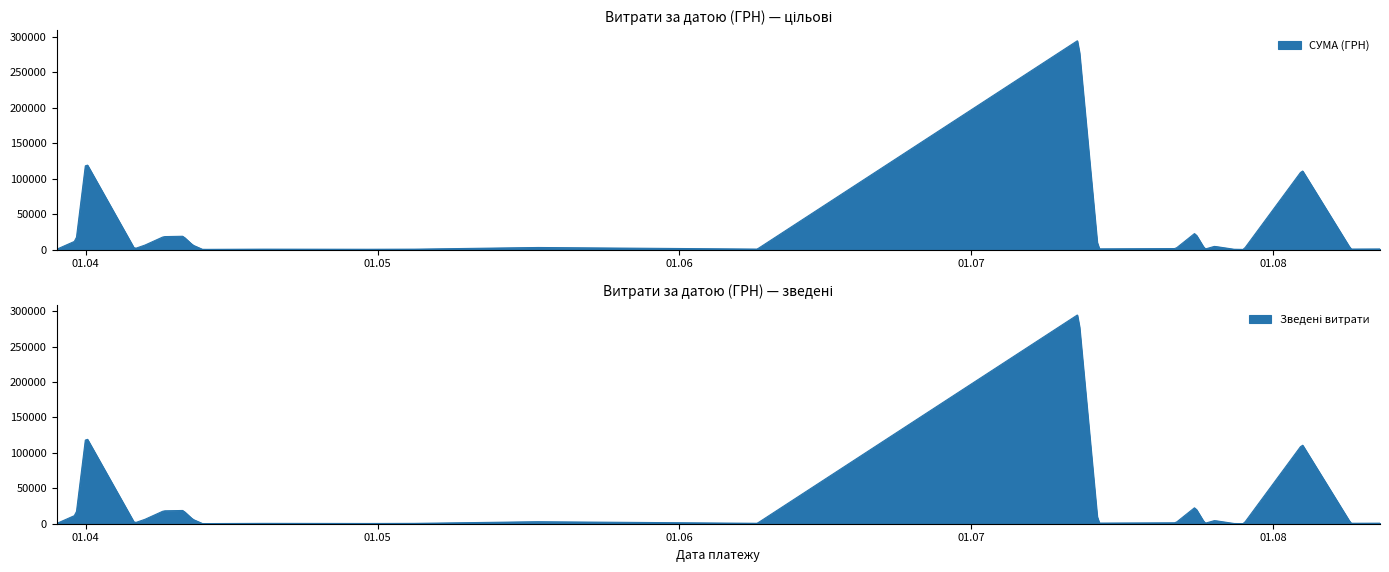

How many lines are shown in the chart?

1